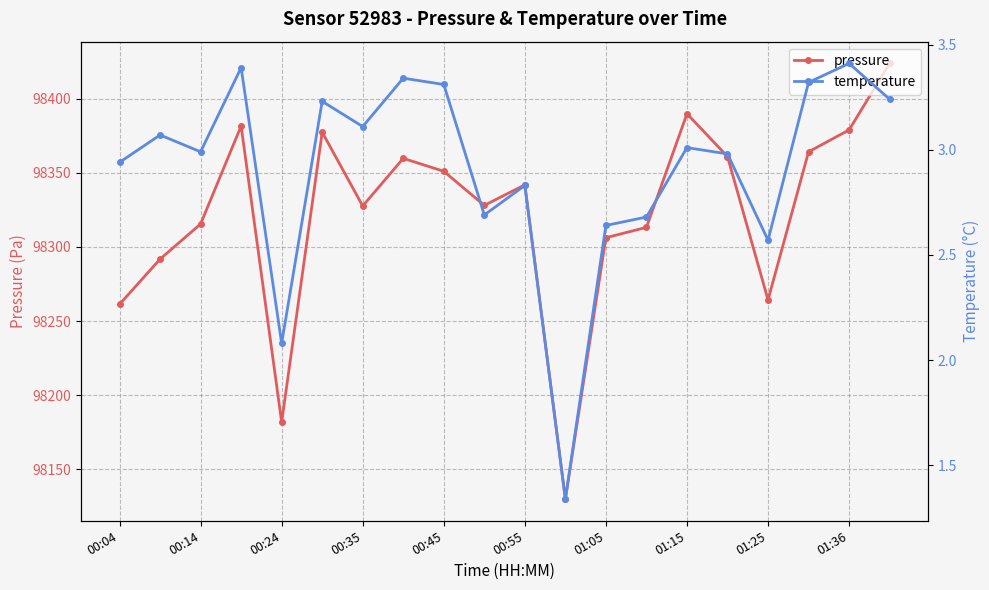

At which category does the chart reach its peak across all series?

19